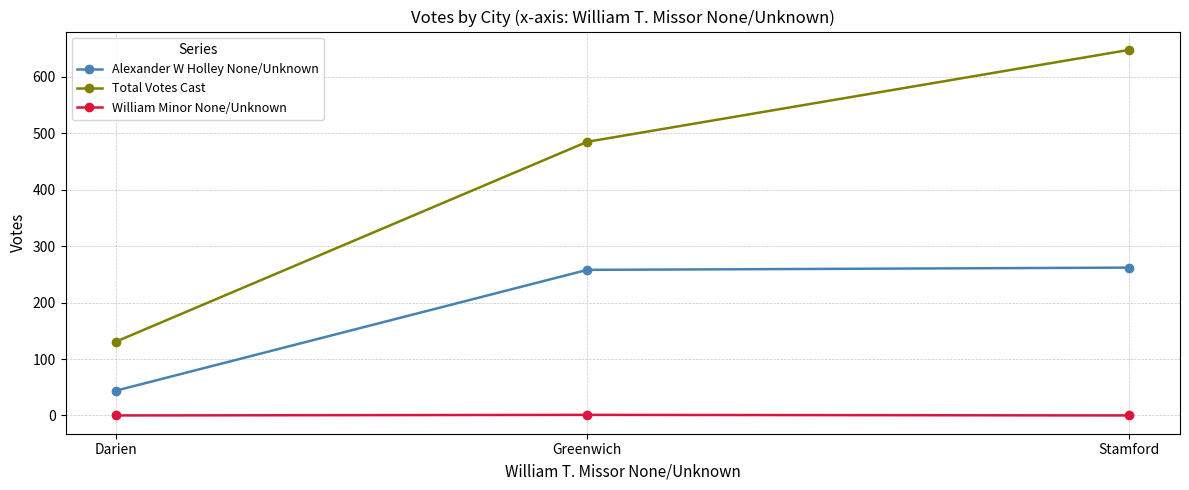

At Stamford, list the series in order from largest to smallest.

Total Votes Cast, Alexander W Holley None/Unknown, William Minor None/Unknown